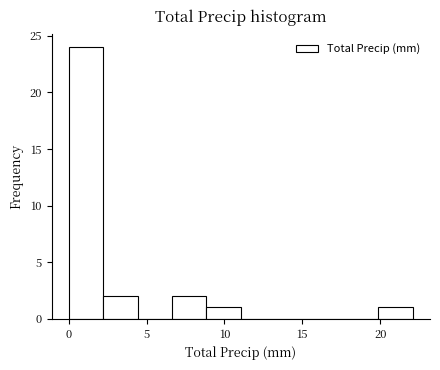

Reading left to right, list every bar in this chart as the range it spans on the x-axis followed by its height. Neither the bar edges nor the heights are printed on the chart, so give them approximately, as read against the axes.

0.0 to 2.0: 24
2.0 to 4.5: 2
4.5 to 6.5: 0
6.5 to 9.0: 2
9.0 to 11.0: 1
11.0 to 13.5: 0
13.5 to 15.5: 0
15.5 to 17.5: 0
17.5 to 20.0: 0
20.0 to 22.0: 1